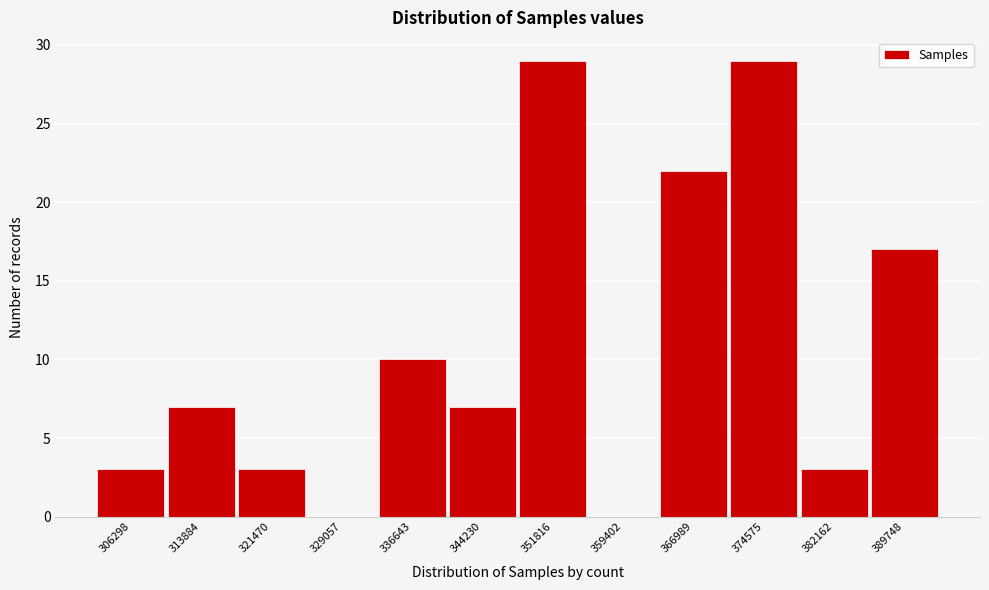

Reading left to right, what are all the values shown in this chart?

306298=3	313884=7	321470=3	329057=0	336643=10	344230=7	351816=29	359402=0	366989=22	374575=29	382162=3	389748=17